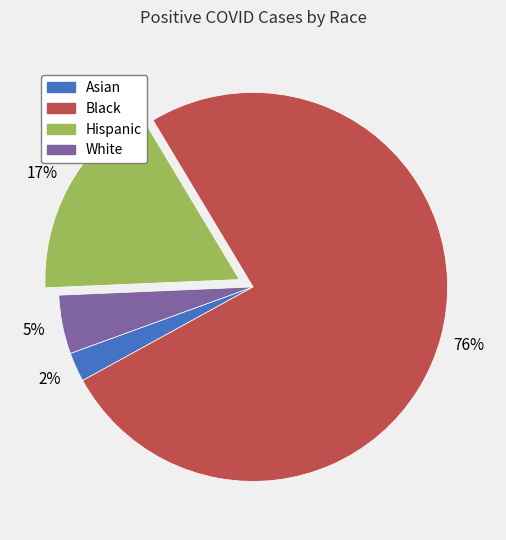

What is the smallest slice in the pie chart?

Asian